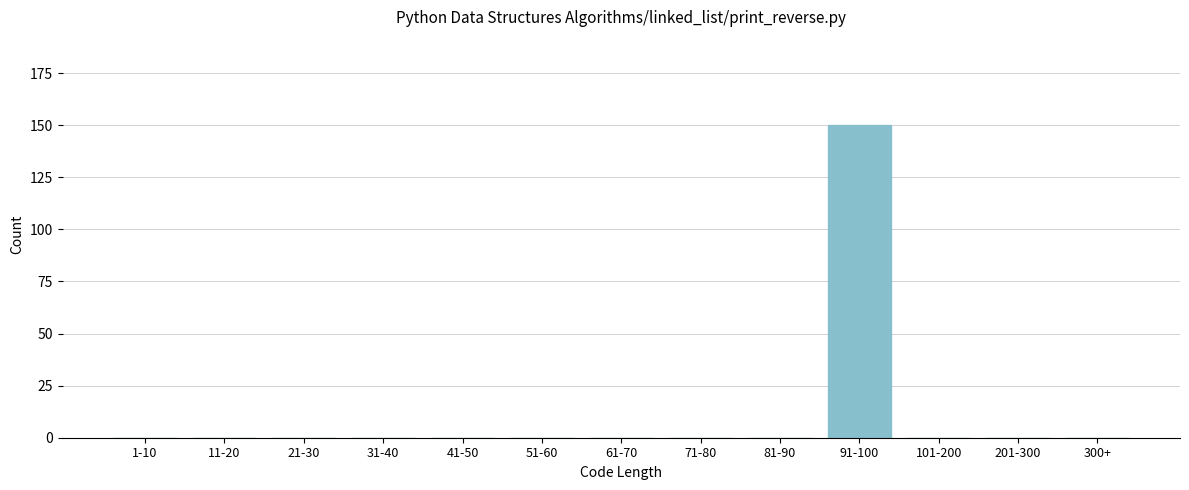

Reading left to right, transcribe all the data shown in this chart.

1-10=0	11-20=0	21-30=0	31-40=0	41-50=0	51-60=0	61-70=0	71-80=0	81-90=0	91-100=150	101-200=0	201-300=0	300+=0